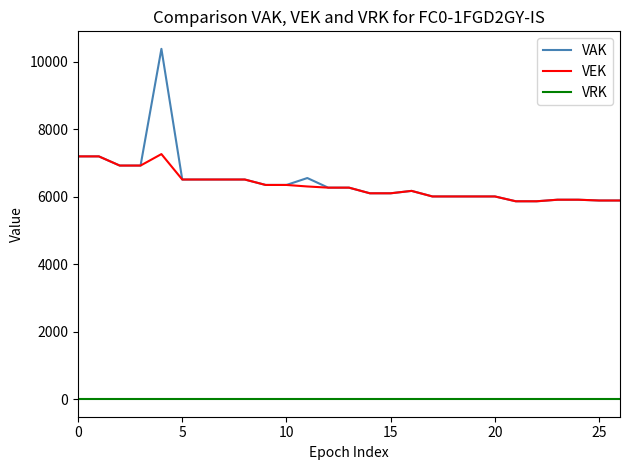

Which series has the widest spread of values?

VAK